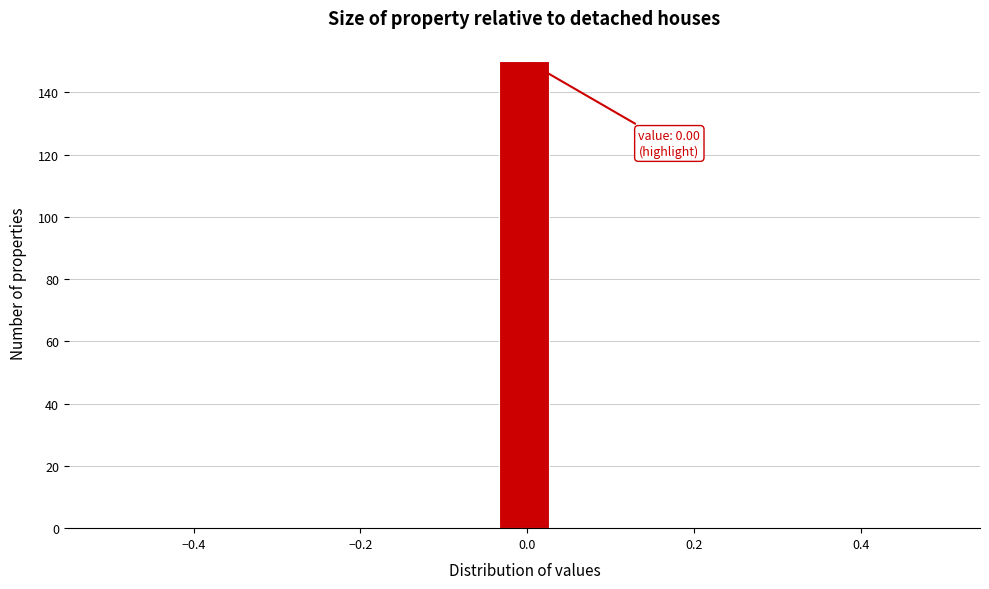

Around what value on the x-axis is the tallest bar? Give the approximate position of its centre, as read against the axis.

0.00